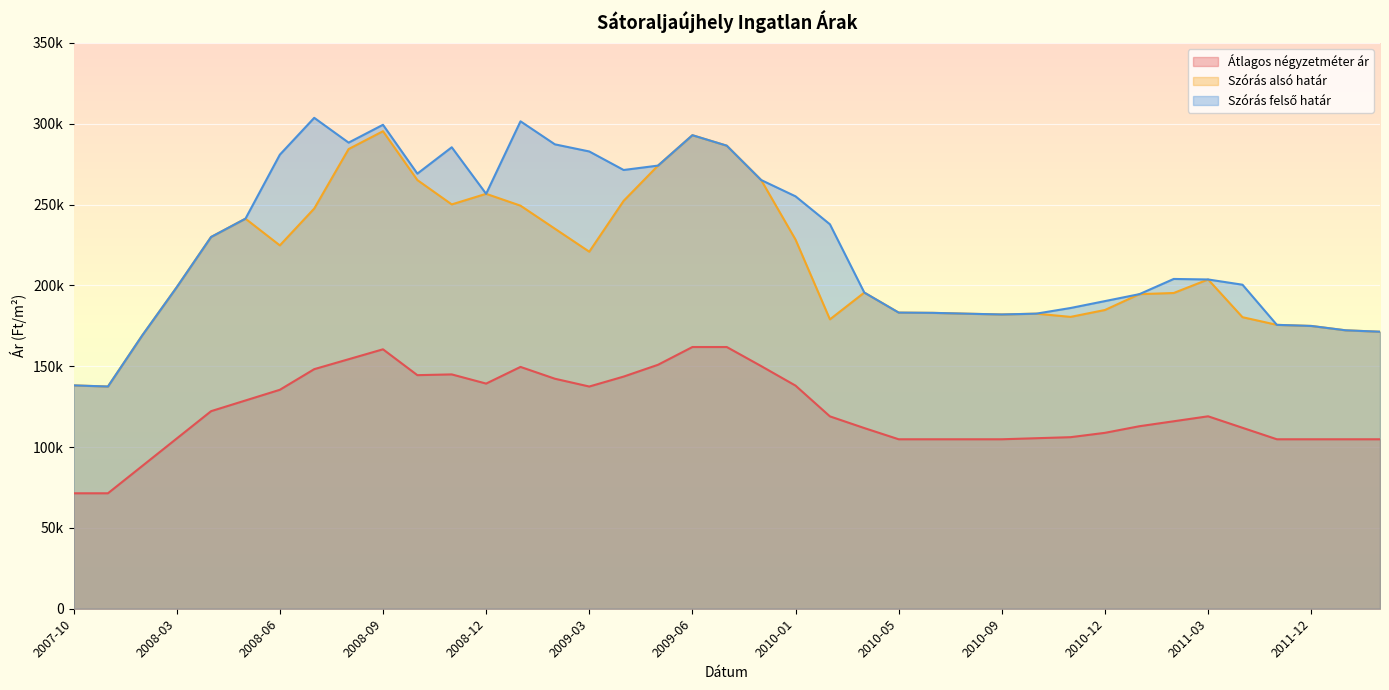

Reading right to left, list all the values displayed in this chart.

Átlagos négyzetméter ár: 2012-02=104838	2012-01=104838	2011-12=104838	2011-11=104838	2011-05=111942	2011-03=119047	2011-02=115975	2011-01=112903	2010-12=108822	2010-11=106134	2010-10=105486	2010-09=104838	2010-08=104838	2010-07=104838	2010-05=104838	2010-04=111770	2010-03=119000	2010-01=138022	2009-08=150112	2009-07=161904	2009-06=161904	2009-05=150925	2009-04=143617	2009-03=137466	2009-02=142294	2009-01=149603	2008-12=139285	2008-11=144967	2008-10=144498	2008-09=160497	2008-08=154352	2008-07=148208	2008-06=135449	2008-05=128836	2008-04=122222	2008-03=105291	2007-12=88359	2007-11=71428	2007-10=71428
Szórás alsó határ: 2012-02=171363	2012-01=172244	2011-12=174941	2011-11=175617	2011-05=180358	2011-03=203688	2011-02=195325	2011-01=194601	2010-12=184818	2010-11=180549	2010-10=182542	2010-09=182043	2010-08=182512	2010-07=183037	2010-05=183195	2010-04=195589	2010-03=179014	2010-01=228354	2009-08=265207	2009-07=286456	2009-06=292942	2009-05=274138	2009-04=252342	2009-03=220871	2009-02=235100	2009-01=249349	2008-12=256680	2008-11=250124	2008-10=265189	2008-09=295405	2008-08=284368	2008-07=247573	2008-06=224774	2008-05=241304	2008-04=229980	2008-03=198861	2007-12=169144	2007-11=137469	2007-10=138170
Szórás felső határ: 2012-02=171363	2012-01=172244	2011-12=174941	2011-11=175617	2011-05=200452	2011-03=203688	2011-02=204013	2011-01=194601	2010-12=190316	2010-11=186047	2010-10=182542	2010-09=182043	2010-08=182512	2010-07=183037	2010-05=183195	2010-04=195589	2010-03=237830	2010-01=255120	2009-08=265207	2009-07=286456	2009-06=292942	2009-05=274138	2009-04=271422	2009-03=282881	2009-02=287290	2009-01=301539	2008-12=256680	2008-11=285478	2008-10=269167	2008-09=299383	2008-08=288346	2008-07=303691	2008-06=280892	2008-05=241304	2008-04=229980	2008-03=198861	2007-12=169144	2007-11=137469	2007-10=138170